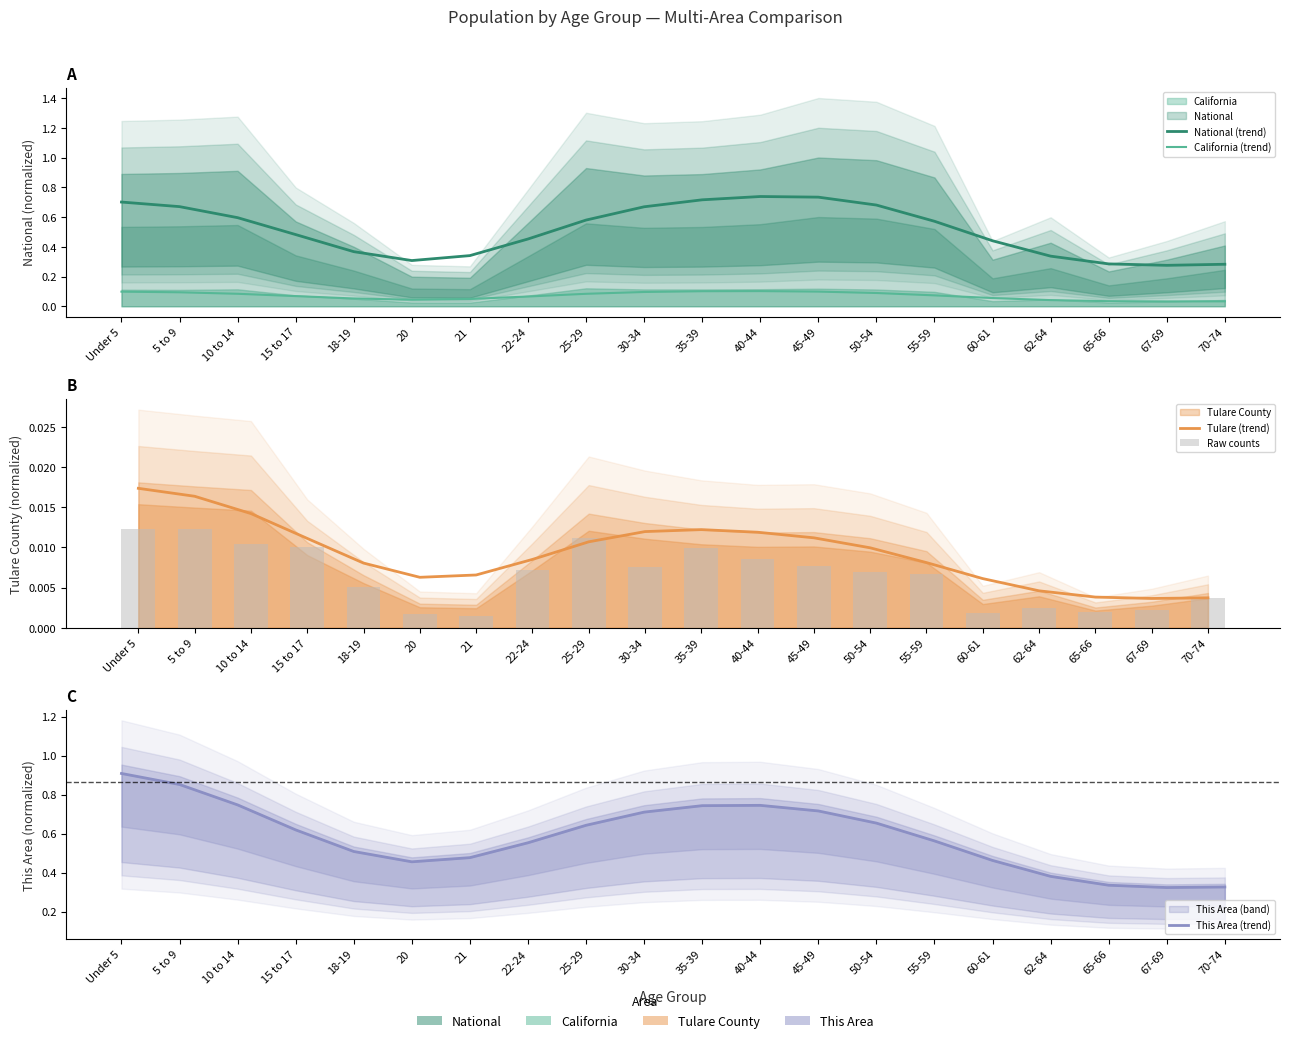

What is the sum of all Raw counts values?

0.1